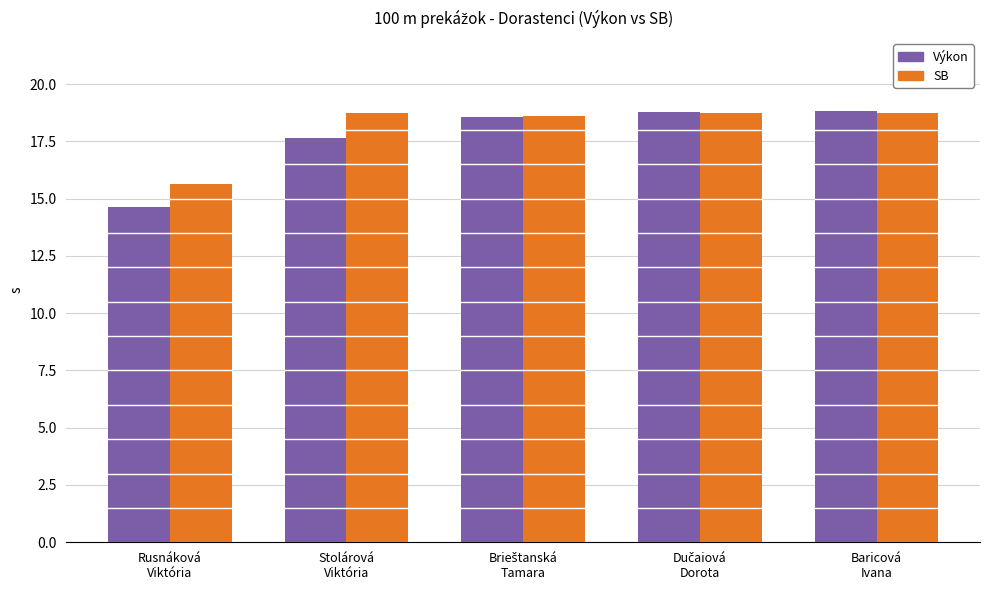

What is the sum of all SB values?

90.5